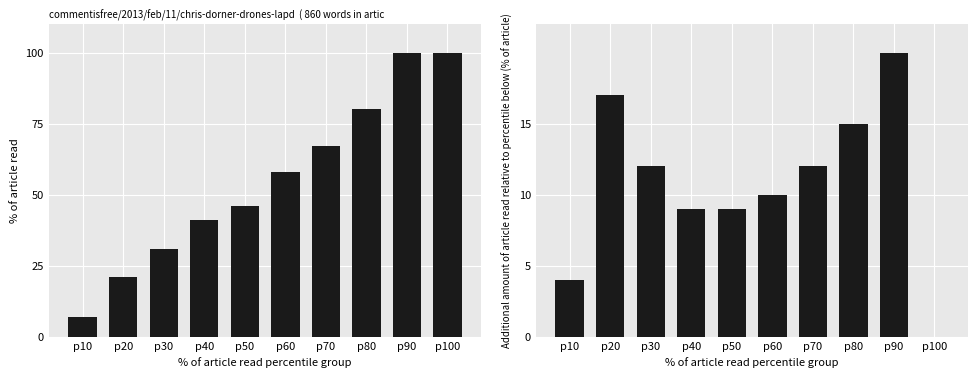

Count the % of article read values in the range 31 to 80.

6